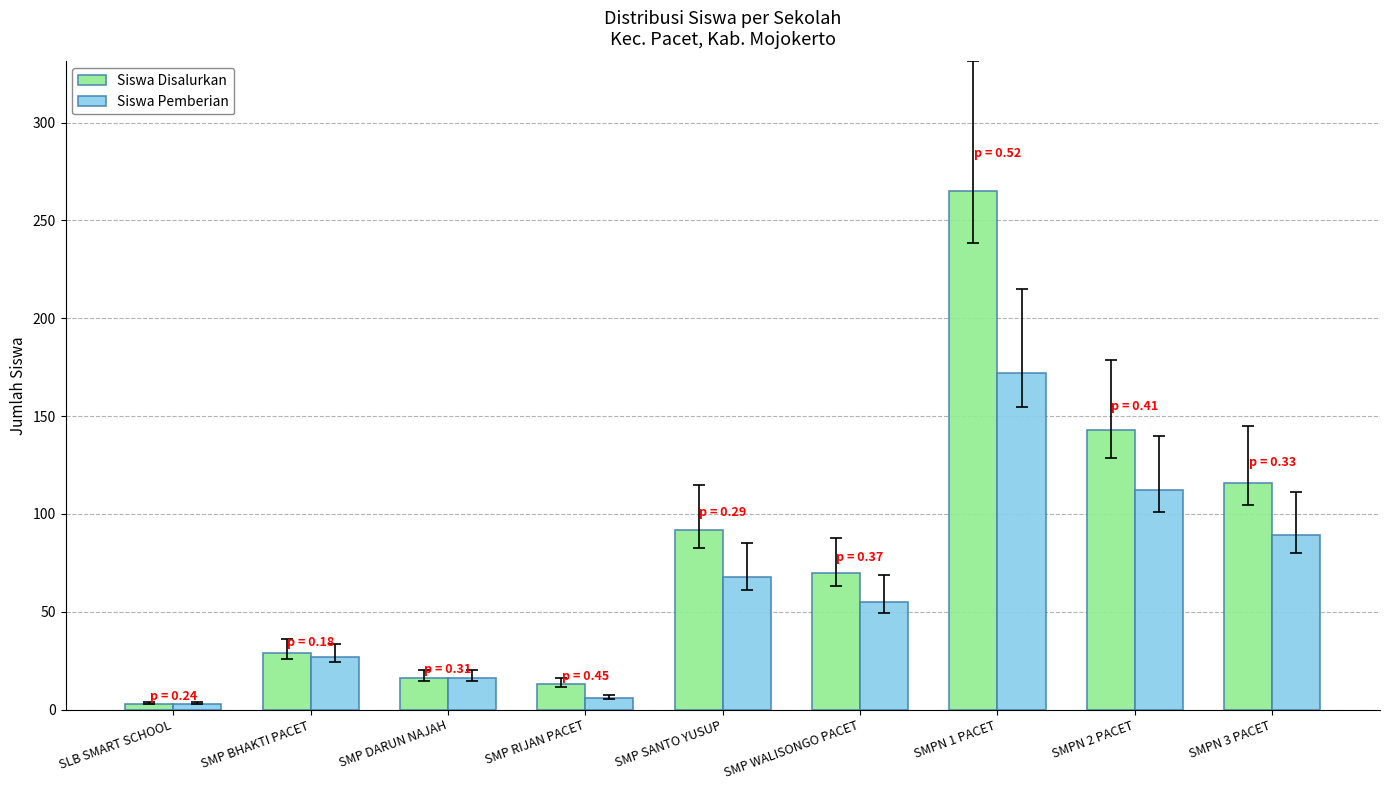

What is the value of the Siswa Pemberian bar at the 2nd from the left?

27